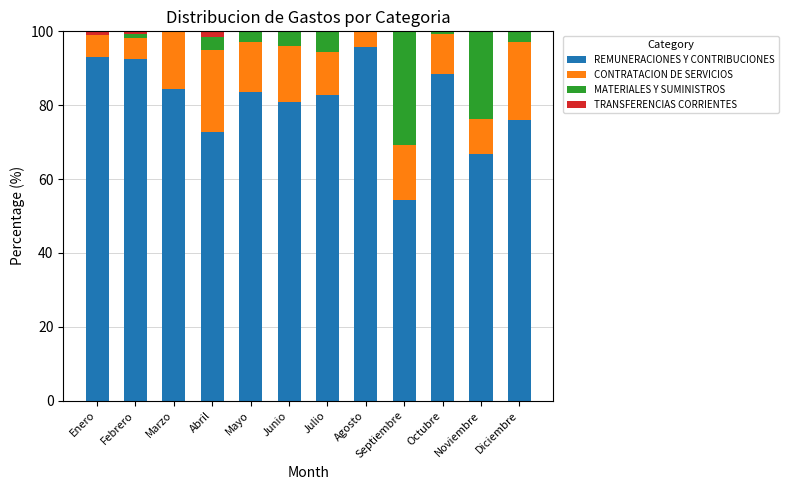

Which category has the highest value in the REMUNERACIONES Y CONTRIBUCIONES series?

Agosto